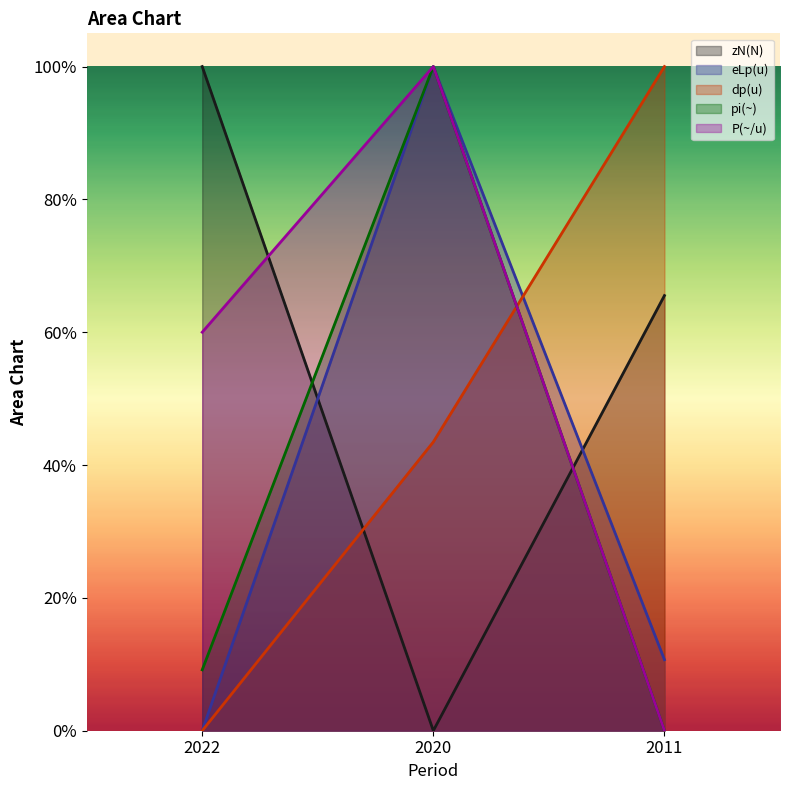

What is the sum of all pi(~) values?

1.1